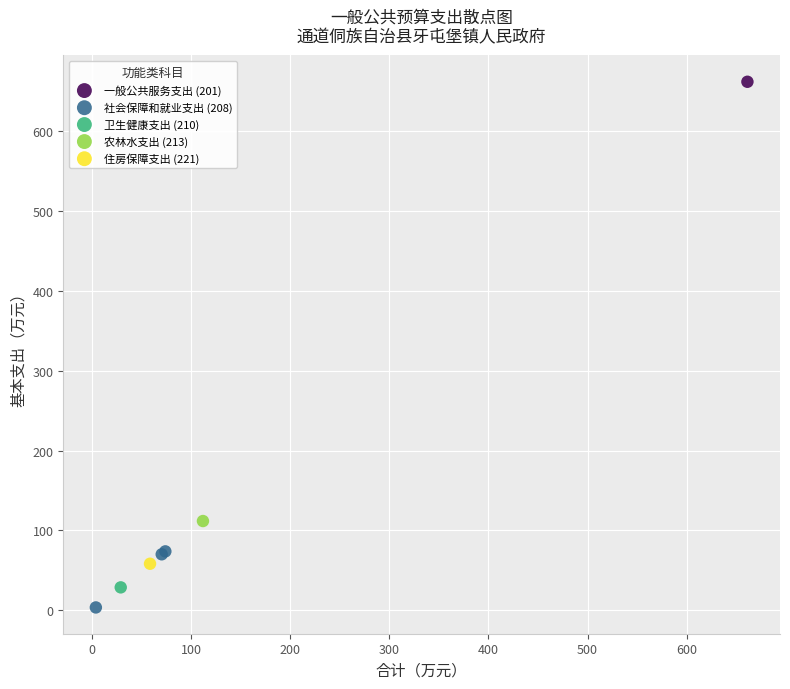

What are all the series names shown in the legend?

一般公共服务支出 (201), 社会保障和就业支出 (208), 卫生健康支出 (210), 农林水支出 (213), 住房保障支出 (221)